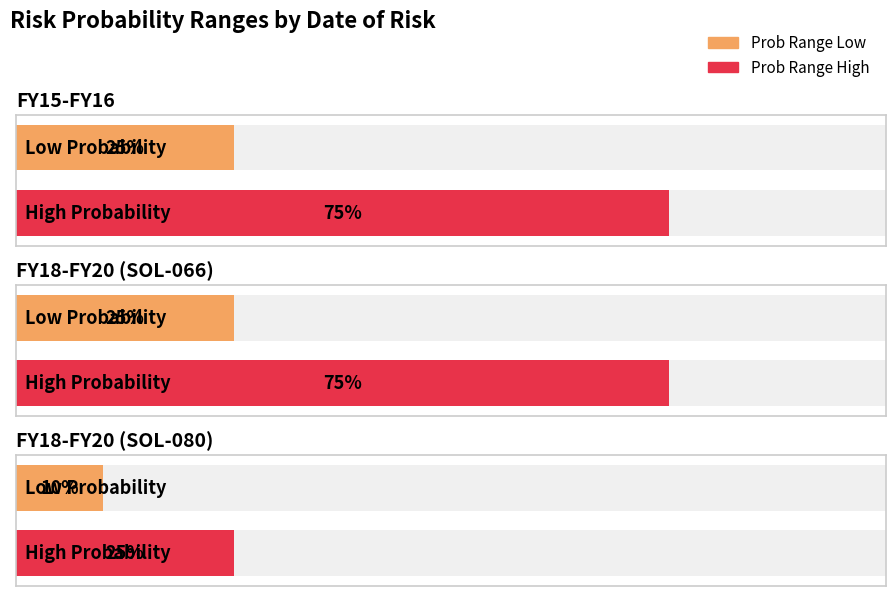

Rank the series by their maximum value, from highest to lowest.

Prob Range High, Prob Range Low